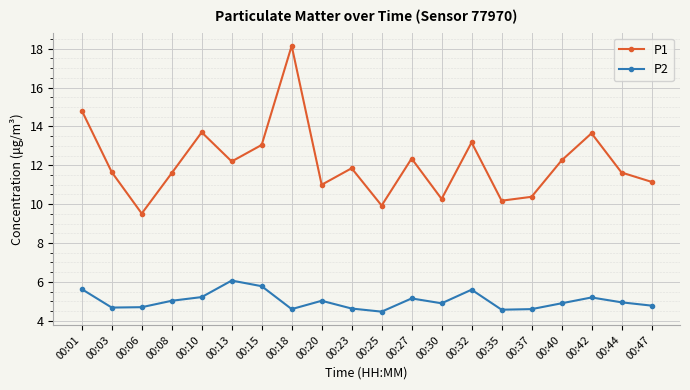

What is the difference between the maximum and minimum values in the P2 series?

1.6